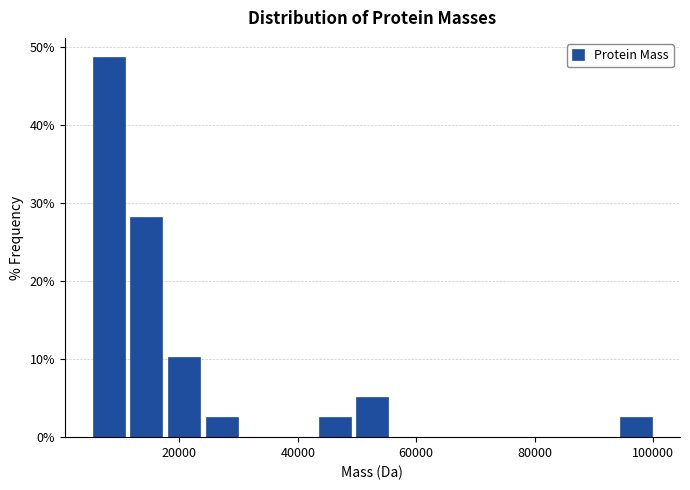

Read against the x-axis, roughly where is the centre of the tallest bar?

8000